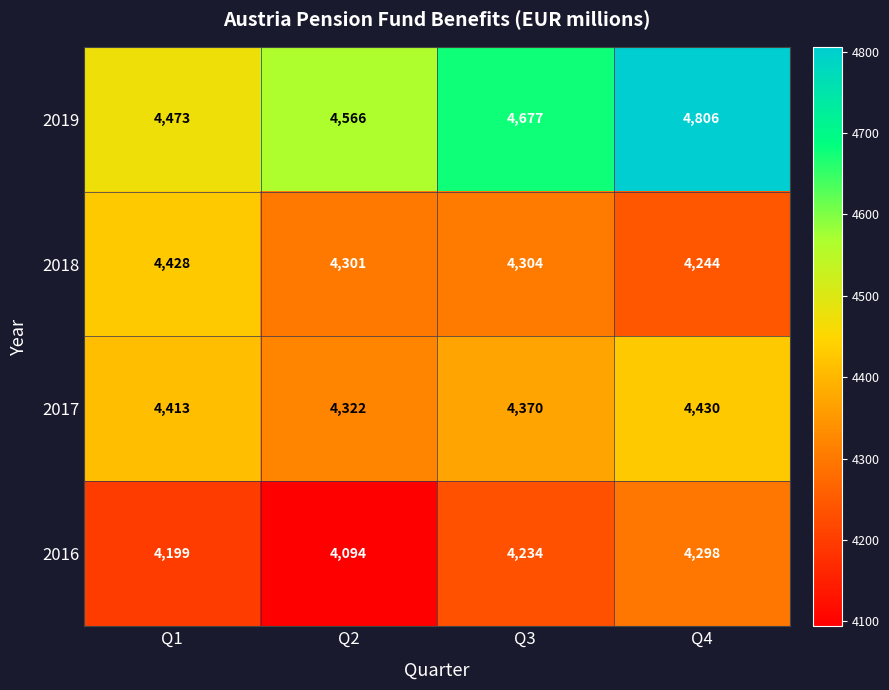

Is it true that 2019 equals 4473 at Q1?

True